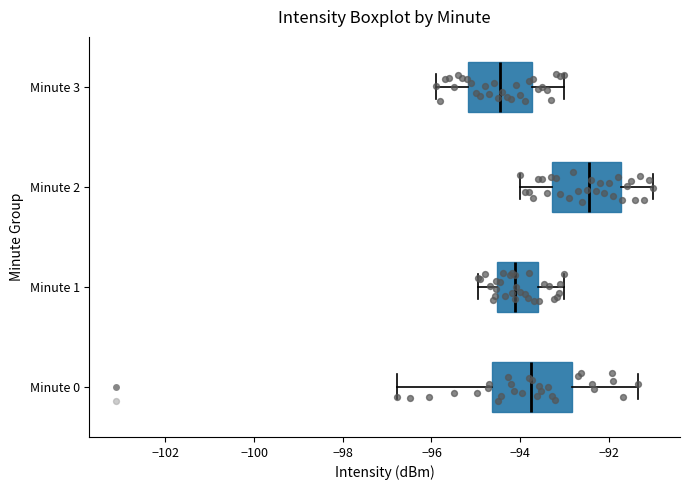

Where does the left whisker of the box for Minute 2 end on the x-axis? The values are not printed on the chart, so give them approximately, as read against the axis.

-94.0